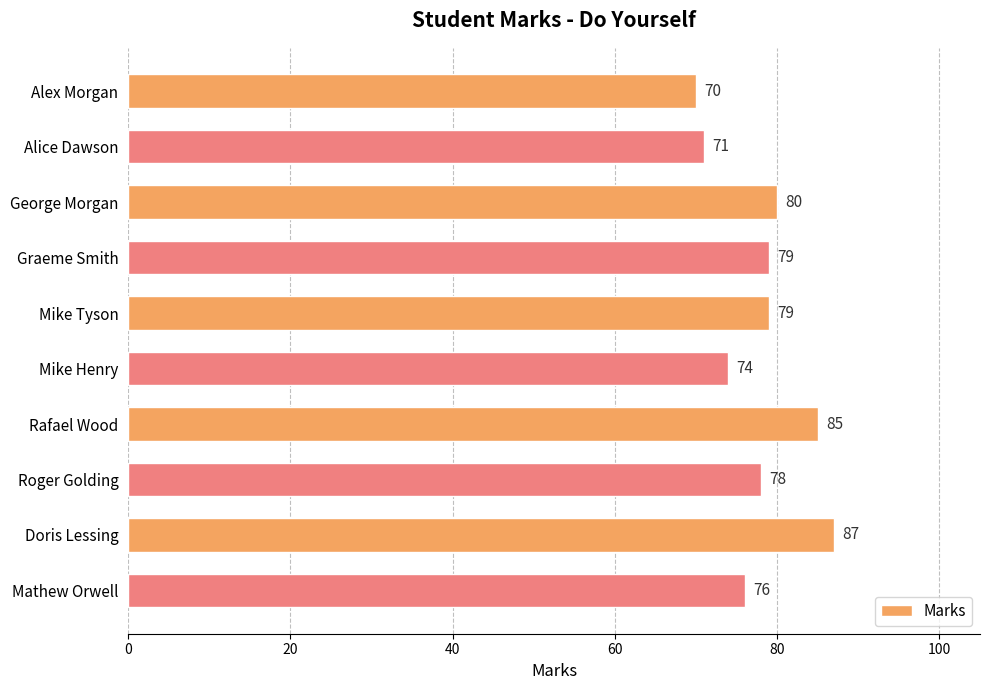

Which has a higher value, George Morgan or Alex Morgan?

George Morgan